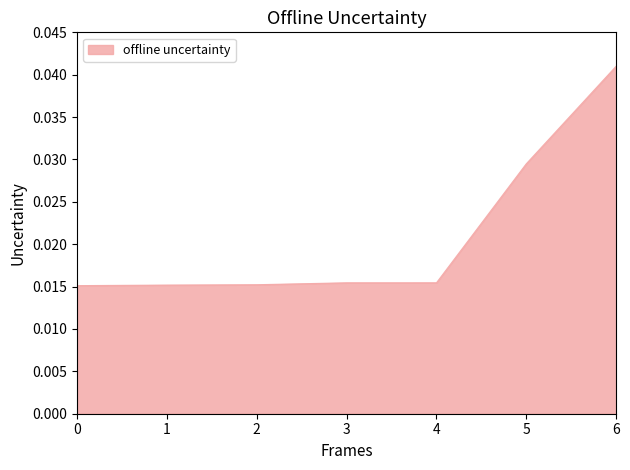

Which label corresponds to the largest value in the chart?

6